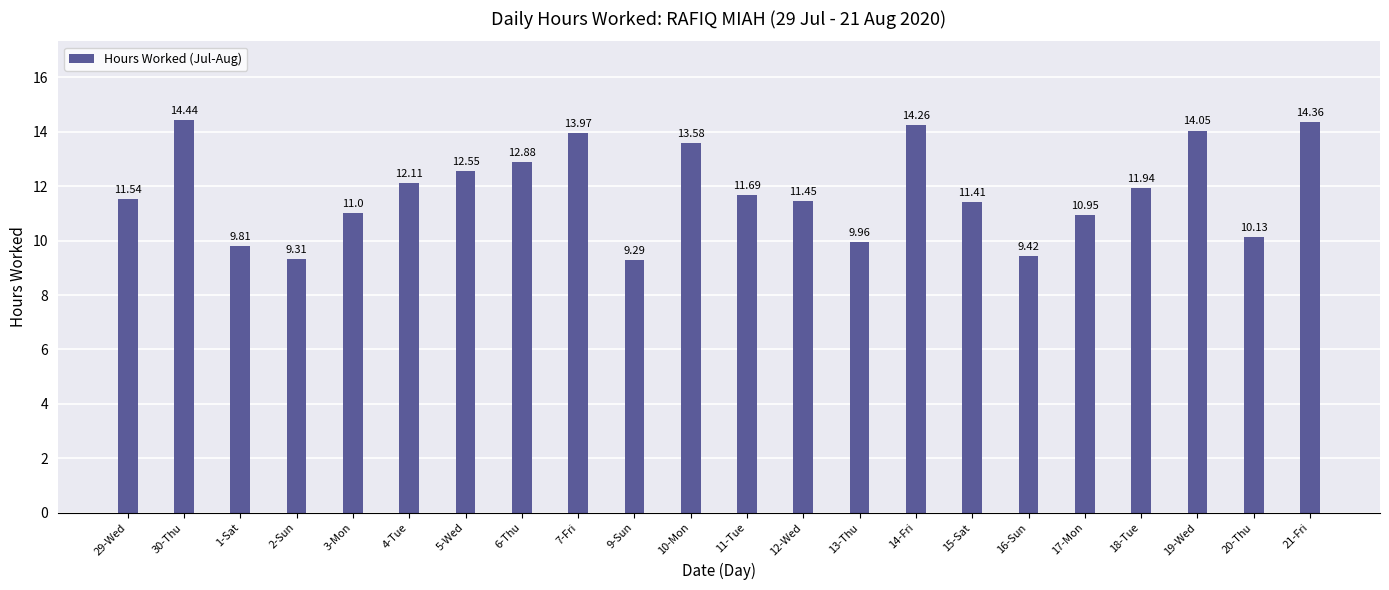

How many bars are there in total?

22